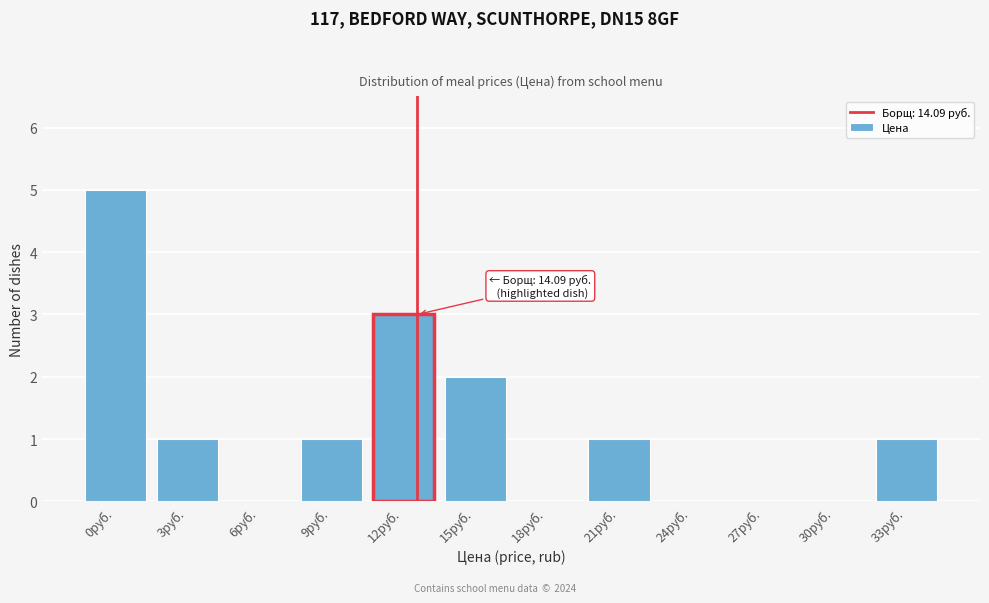

Reading left to right, transcribe all the data shown in this chart.

0руб.=5	3руб.=1	6руб.=0	9руб.=1	12руб.=3	15руб.=2	18руб.=0	21руб.=1	24руб.=0	27руб.=0	30руб.=0	33руб.=1